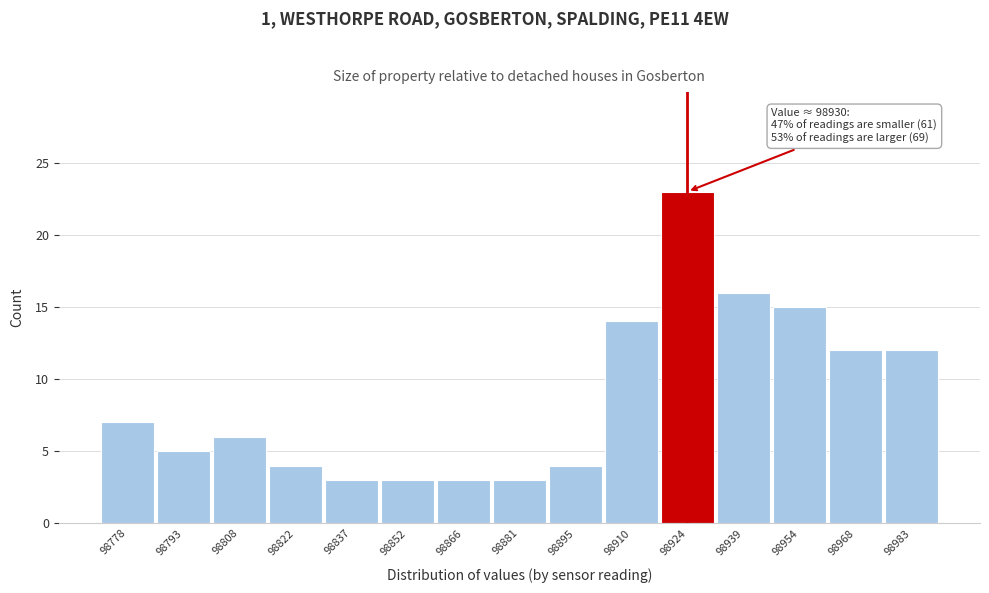

Reading left to right, list all the values displayed in this chart.

7	5	6	4	3	3	3	3	4	14	23	16	15	12	12